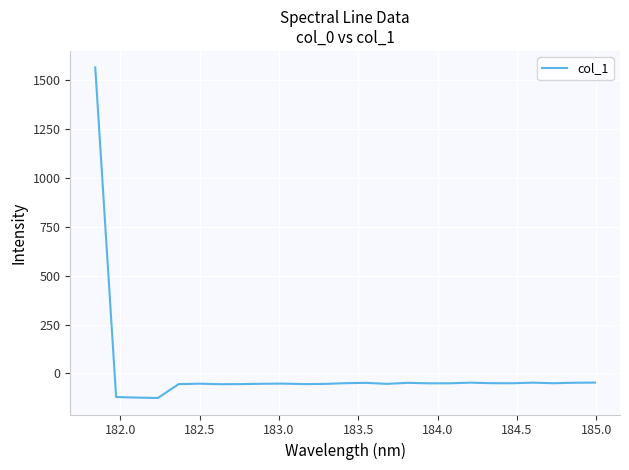

What is the maximum value shown in the chart?

1565.9